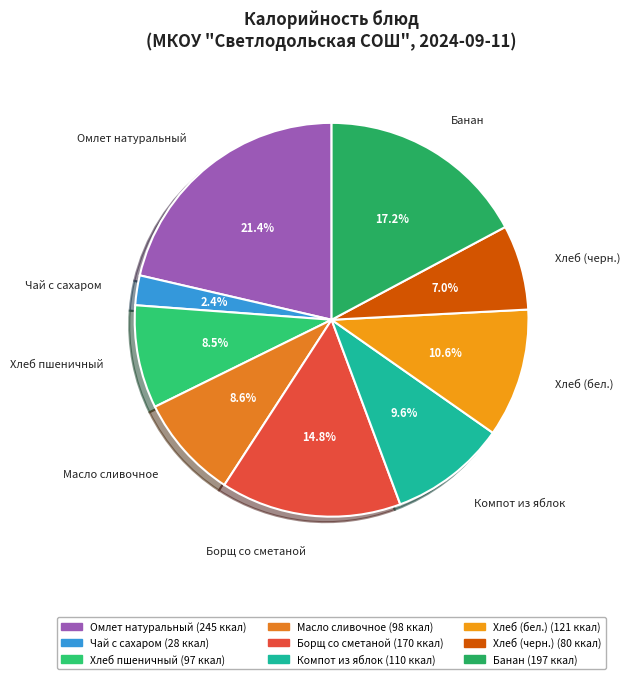

Is it true that Масло сливочное is 3% of the pie?

False